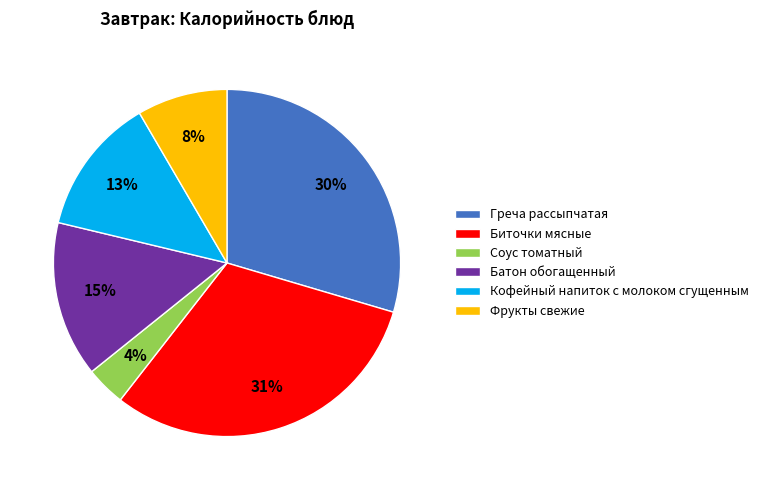

Between Соус томатный and Батон обогащенный, which is larger?

Батон обогащенный